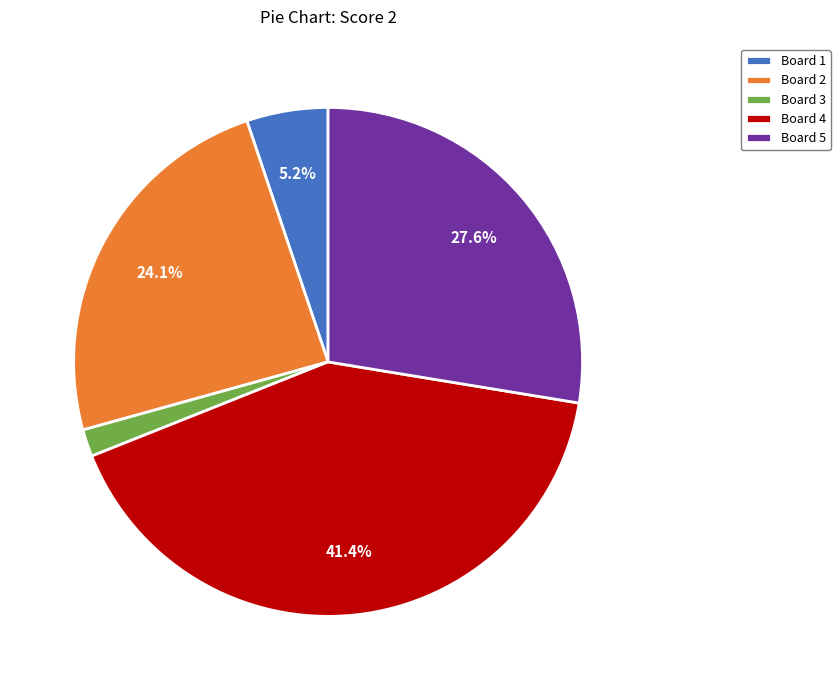

Is it true that Board 4 is 33% of the pie?

False